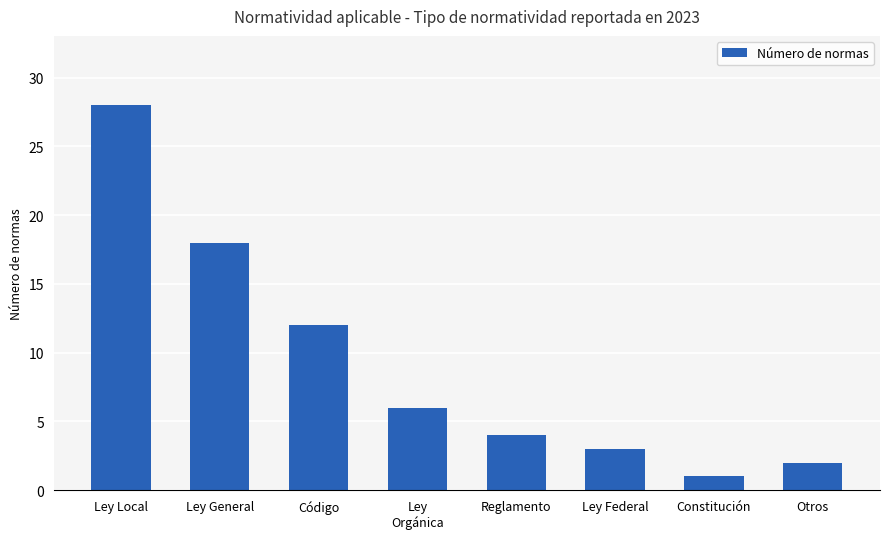

What is the difference between the values at Ley
Orgánica and Código?

6